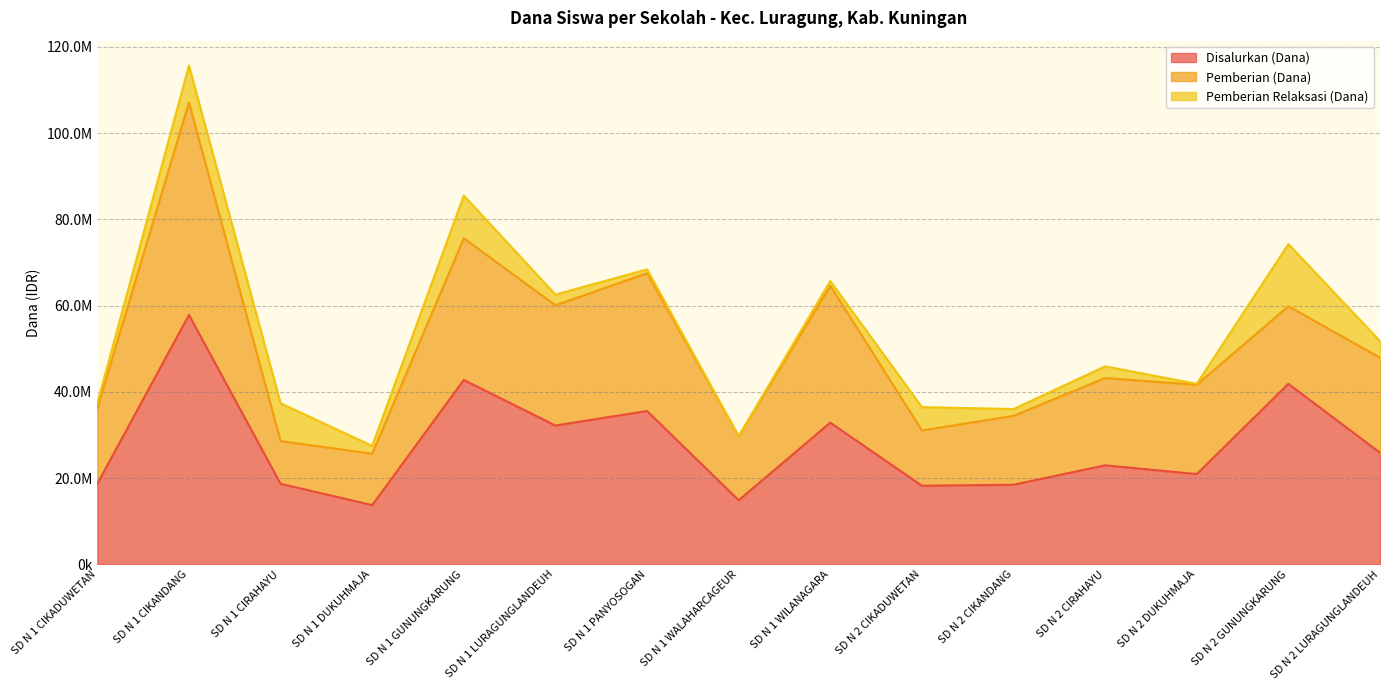

What is the average value of the Pemberian (Dana) series?

22515000